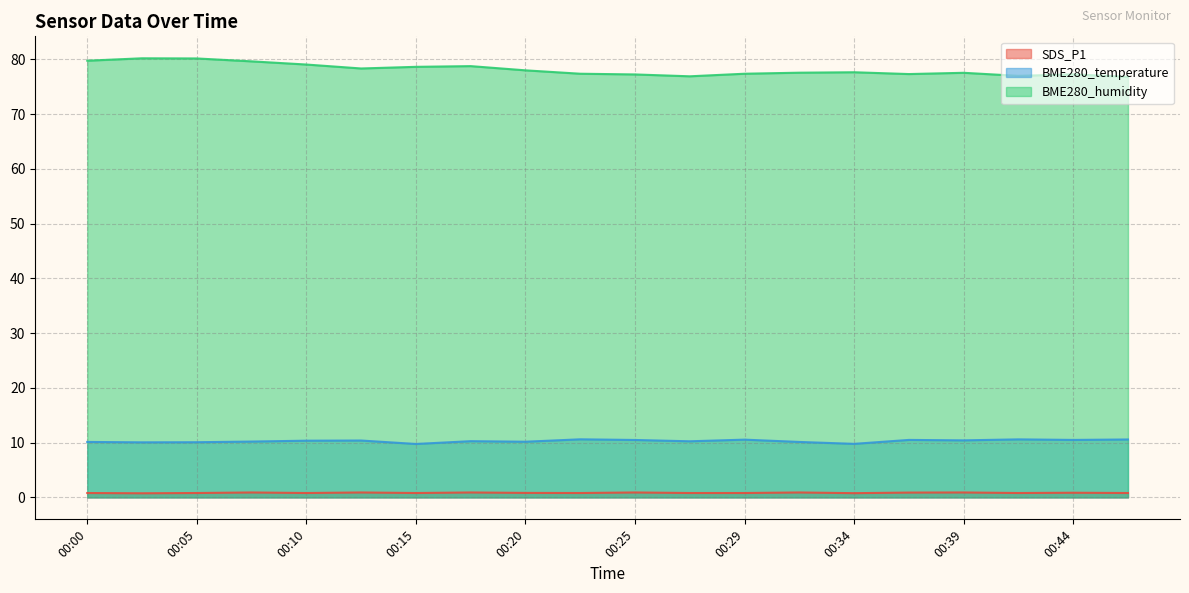

How many values in the BME280_temperature series are below 10?

2